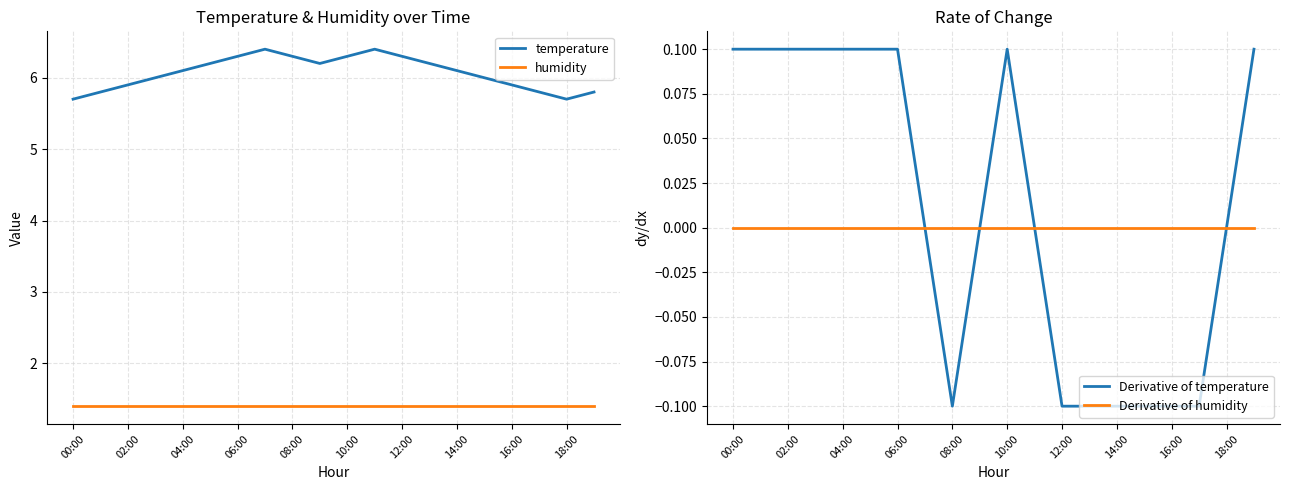

True or false: Derivative of humidity and temperature intersect in this chart.

False